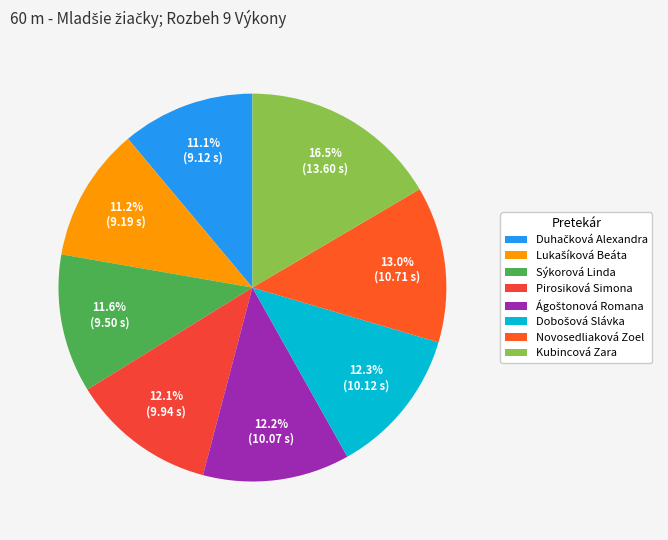

How many slices are in this pie chart?

8